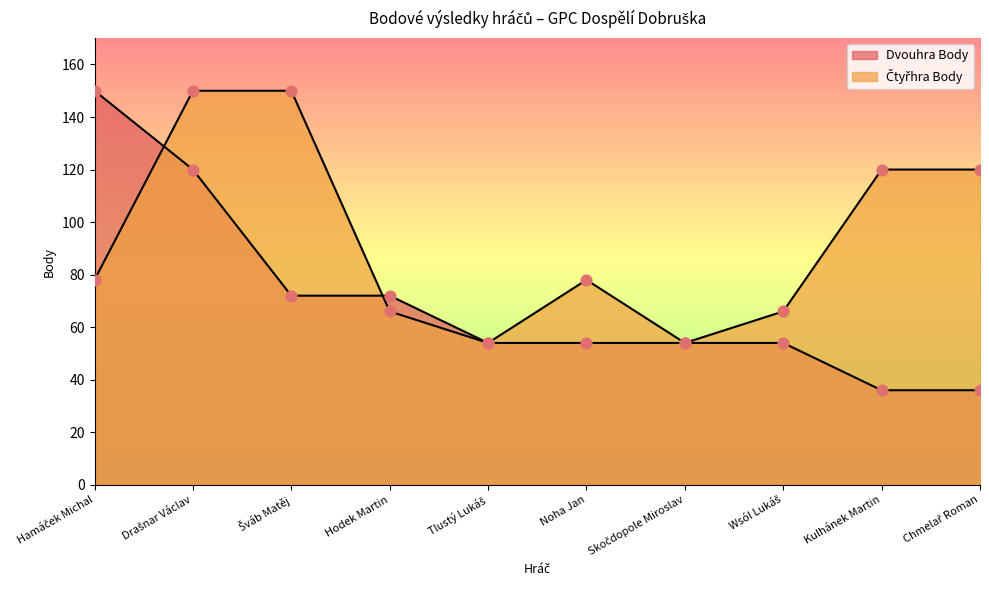

Which series has the largest Y range (max minus min)?

Dvouhra Body